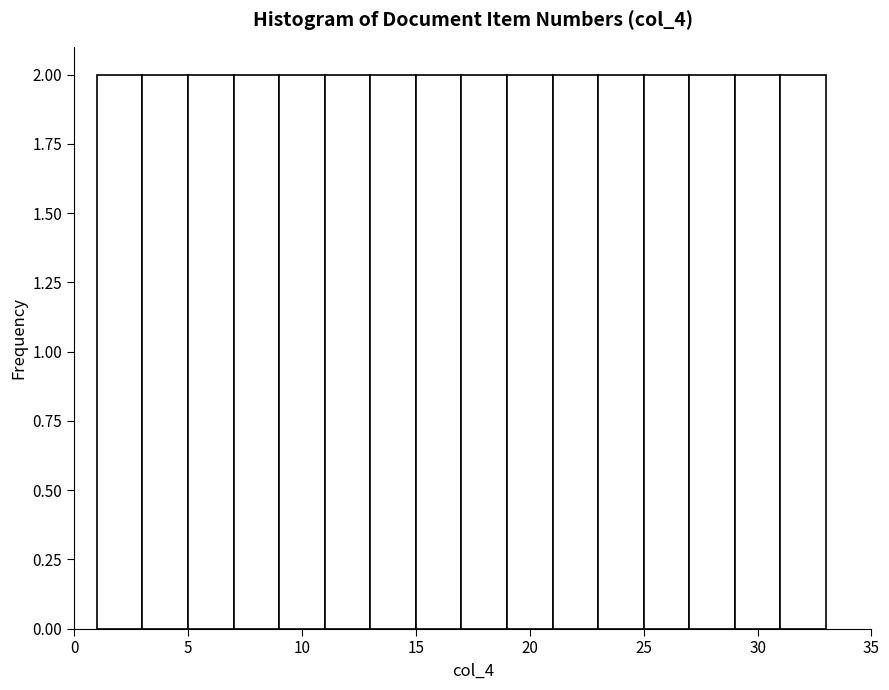

Reading left to right, transcribe this chart: for each bar, give the range it covers on the x-axis and its height. The values are not printed on the chart, so give them approximately, as read against the axis.

1 to 3: 2
3 to 5: 2
5 to 7: 2
7 to 9: 2
9 to 11: 2
11 to 13: 2
13 to 15: 2
15 to 17: 2
17 to 19: 2
19 to 21: 2
21 to 23: 2
23 to 25: 2
25 to 27: 2
27 to 29: 2
29 to 31: 2
31 to 33: 2